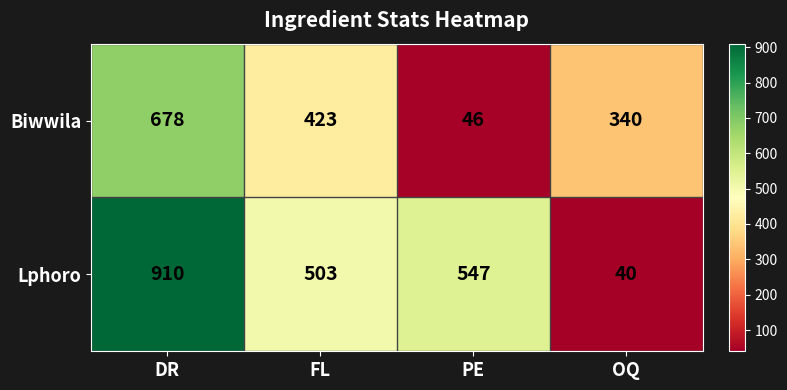

True or false: Biwwila has a value of 77 at PE.

False